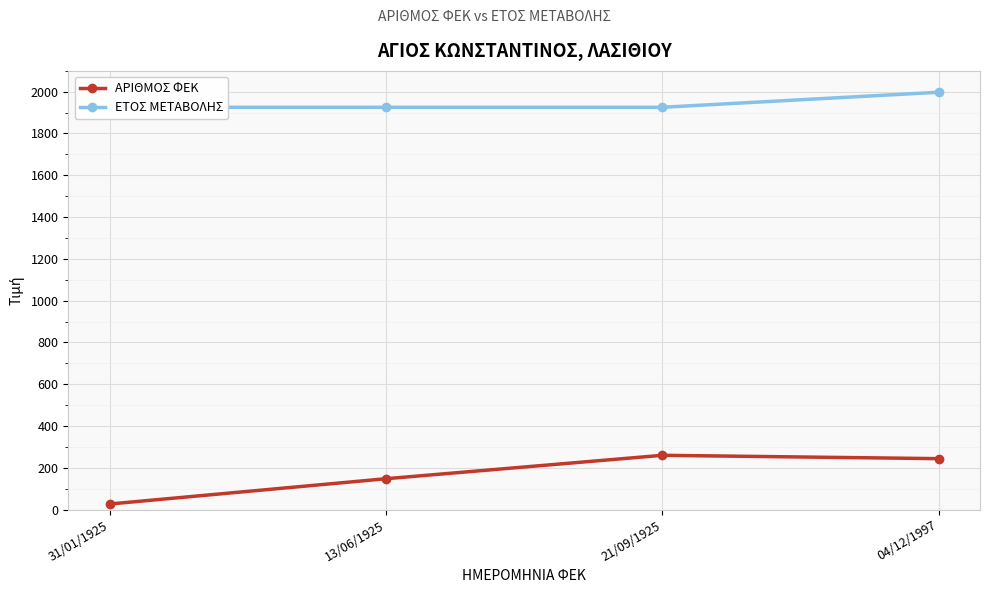

What is the total value across all series at 31/01/1925?

1952